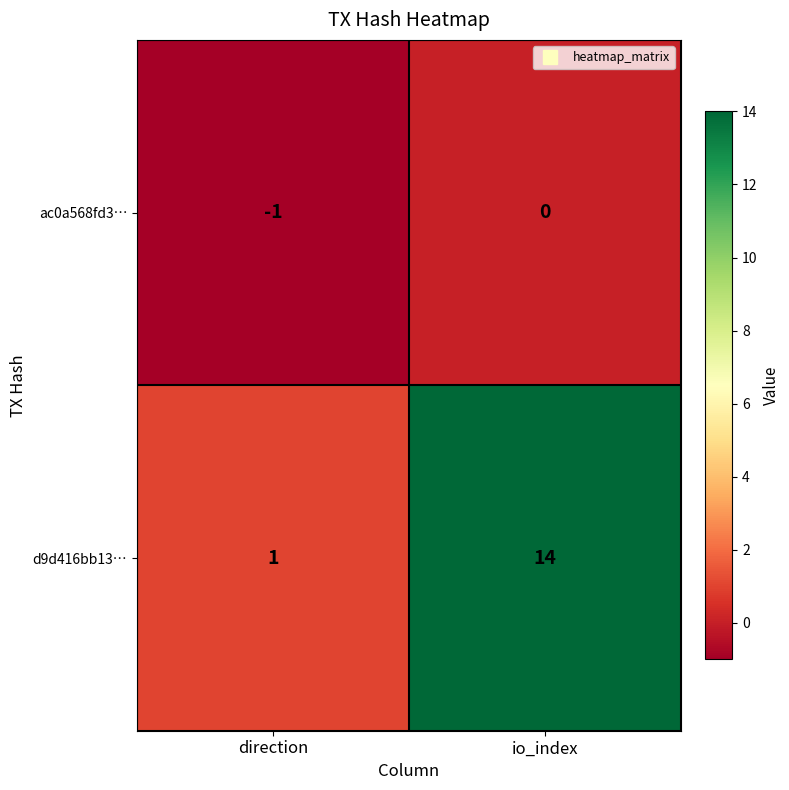

At which label is d9d416bb13… closest to 7?

direction